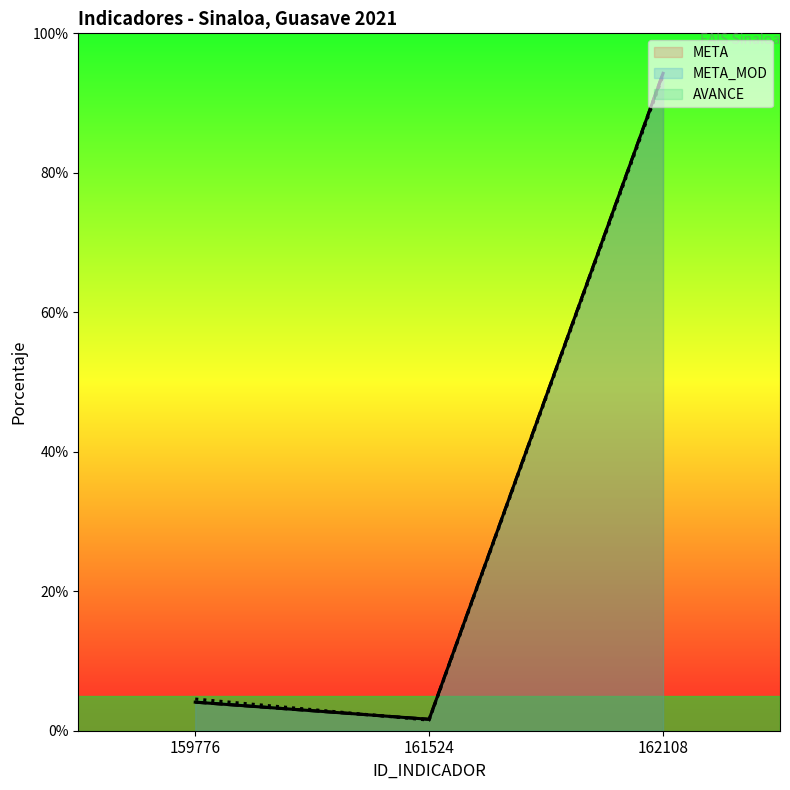

Which series has the widest spread of values?

META